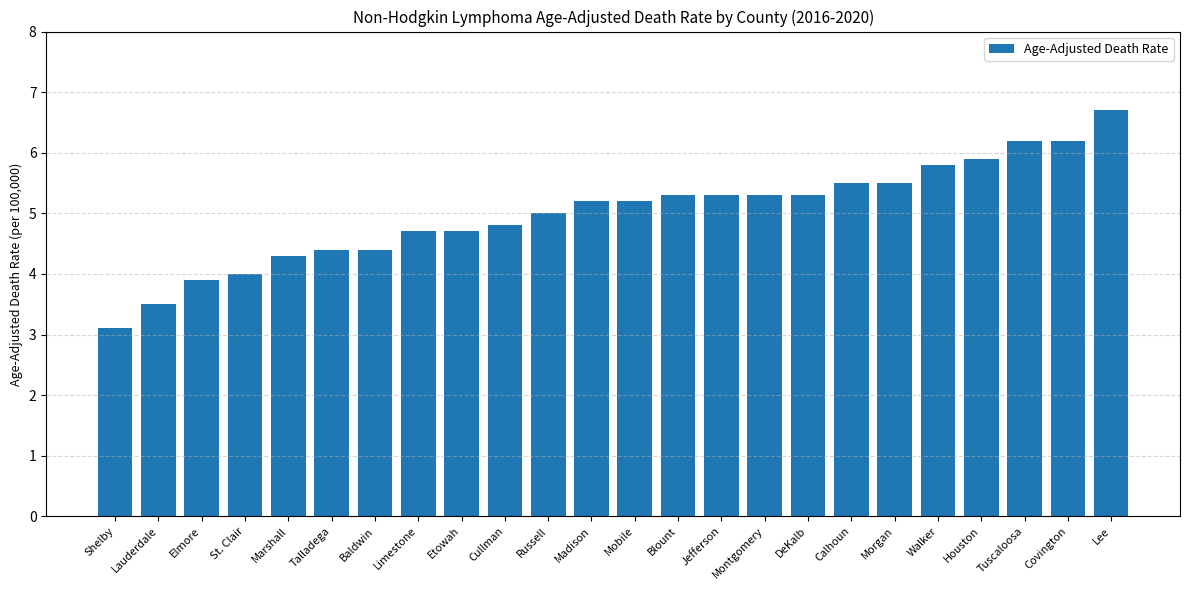

What is the difference between the maximum and minimum values?

3.6